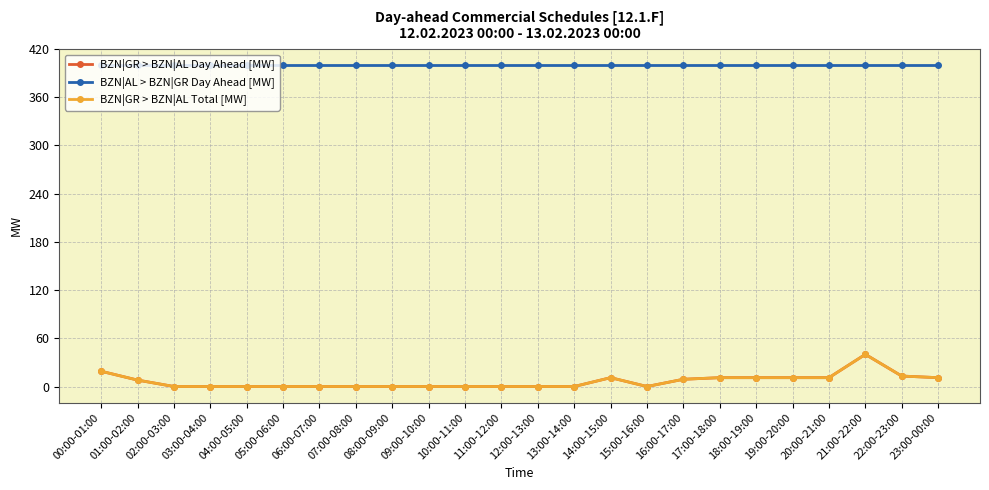

What is the average value of the BZN|AL > BZN|GR Day Ahead [MW] series?

400